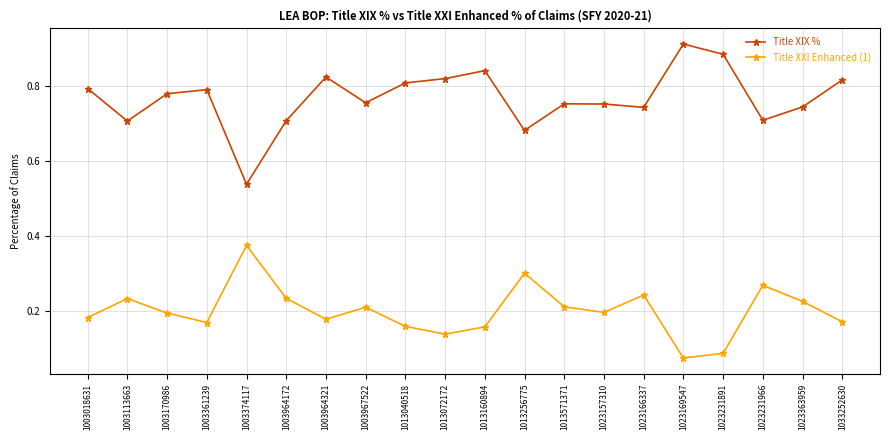

In Title XIX %, how many points are lower than both neighbors (excluding endpoints)?

6